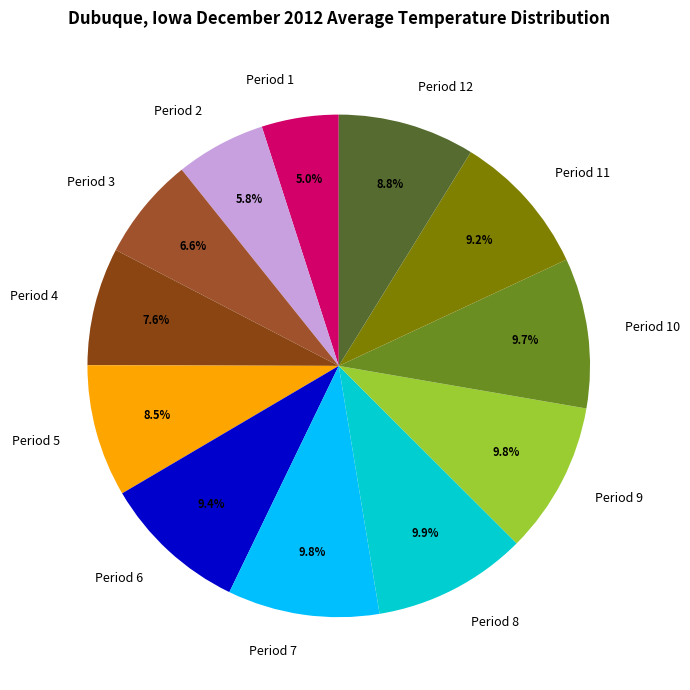

Do Period 4 and Period 3 together represent more than half of the pie?

No